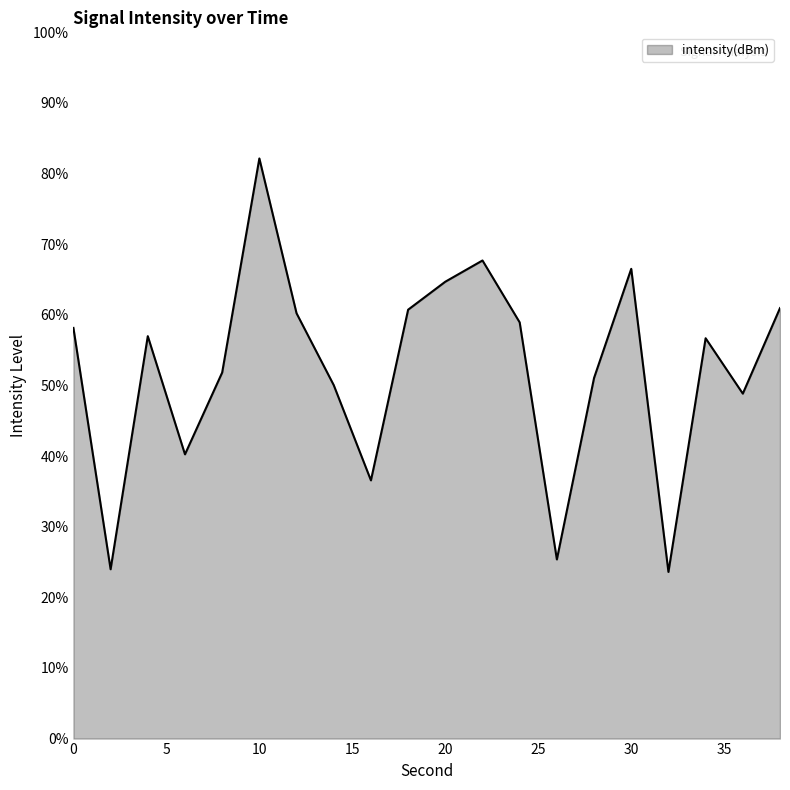

What is the difference between the maximum and minimum values?

58.5